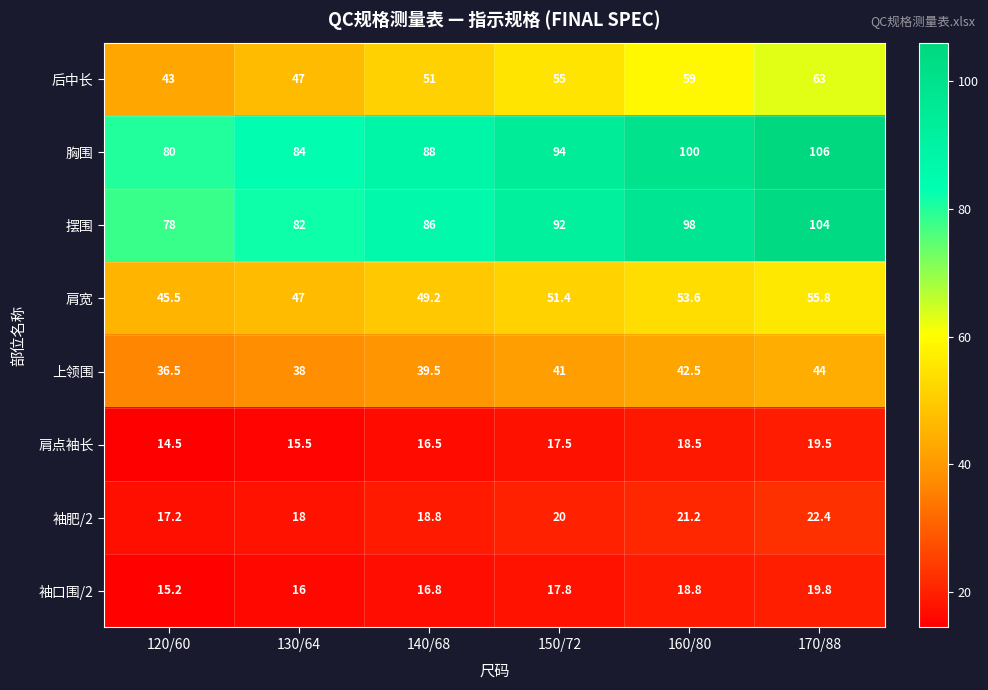

At which label is 肩点袖长 closest to 17?

140/68